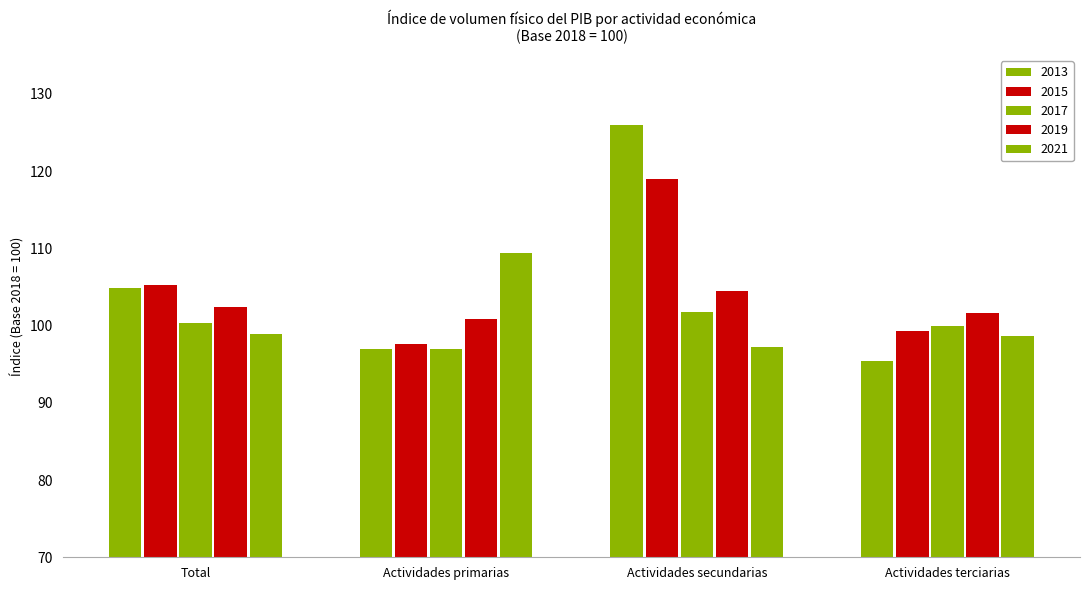

What is the label of the 4th bar from the right?

Total